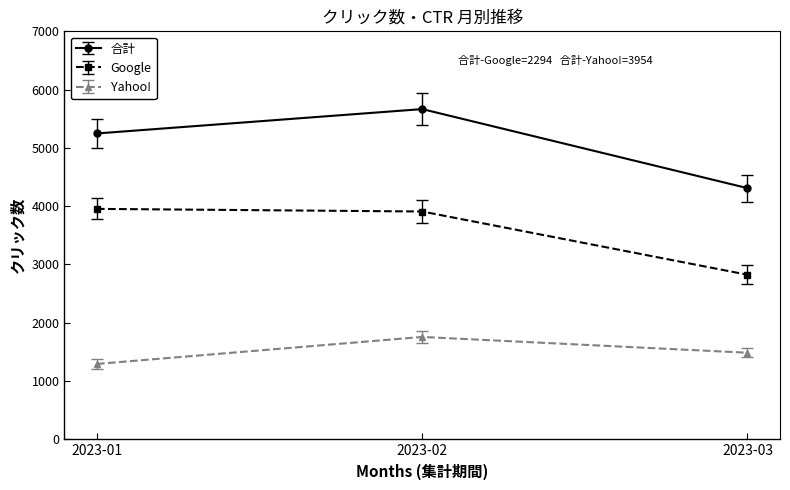

What are all the series names shown in the legend?

合計, Google, Yahoo!